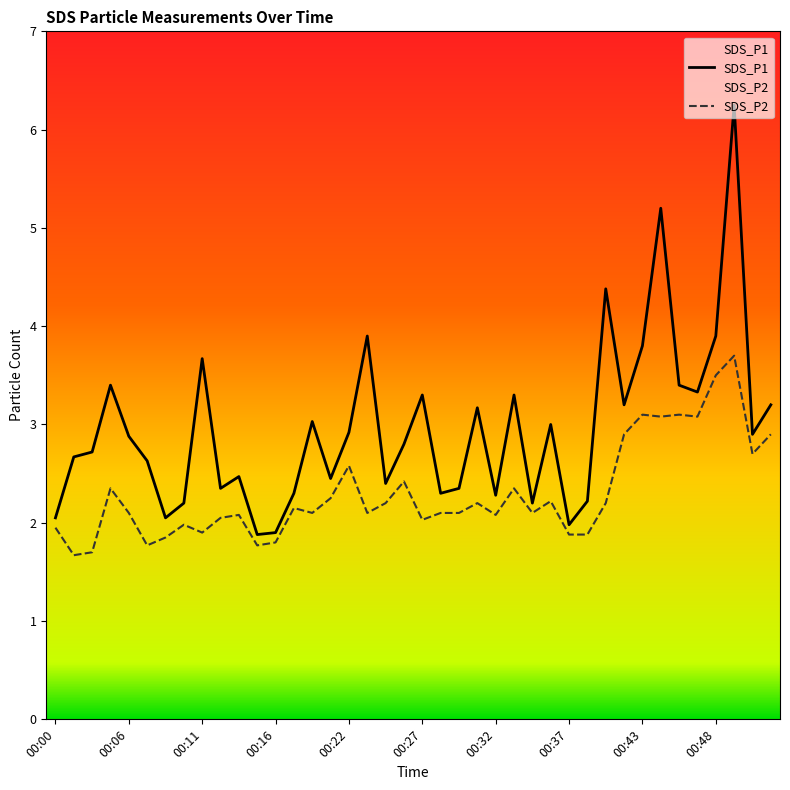

True or false: SDS_P1 and SDS_P2 cross at least once.

False